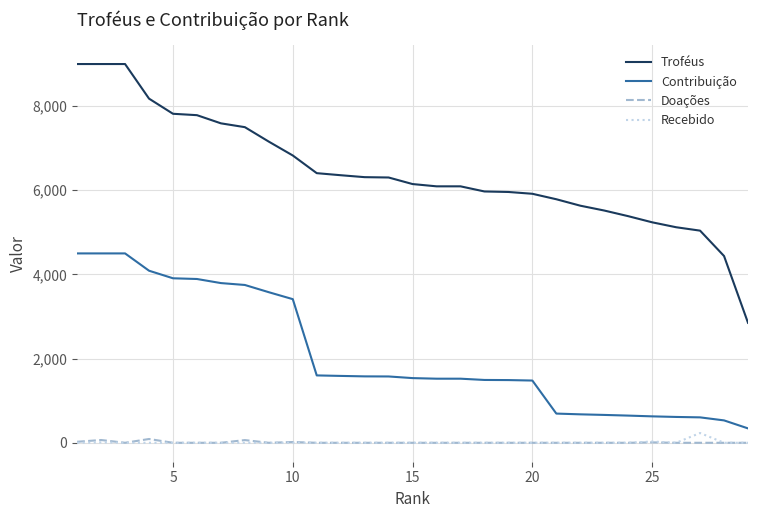

True or false: Recebido and Troféus intersect in this chart.

False